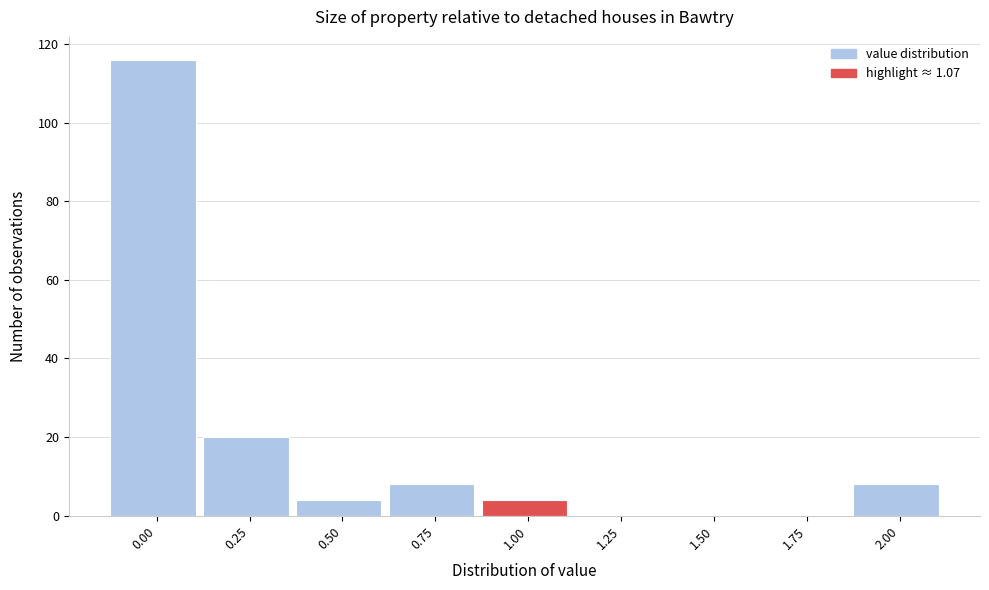

Reading right to left, what are all the values shown in this chart?

2.00=8	1.75=0	1.50=0	1.25=0	1.00=4	0.75=8	0.50=4	0.25=20	0.00=116